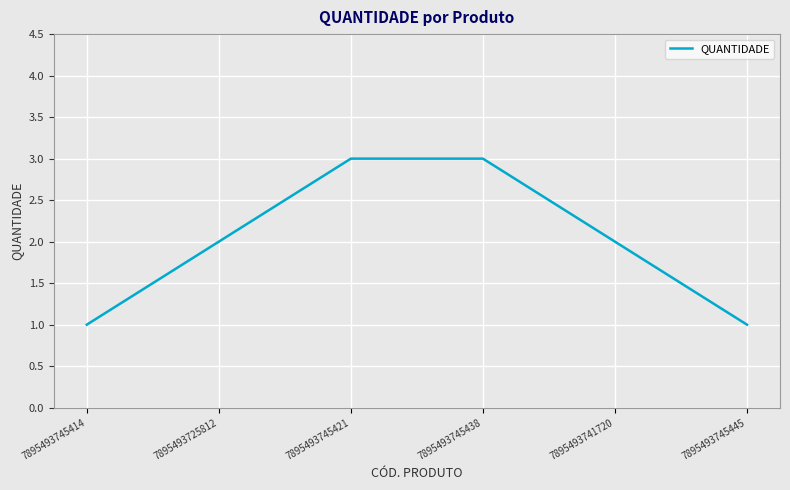

What is the maximum value shown in the chart?

3